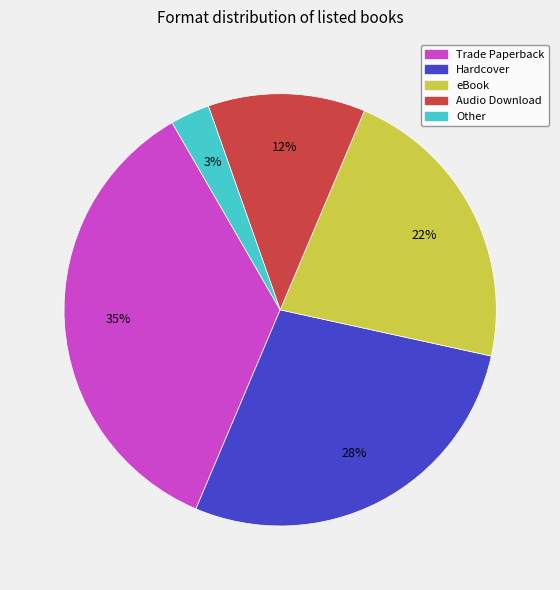

To the nearest percent, what percentage of the pie is Hardcover?

28%